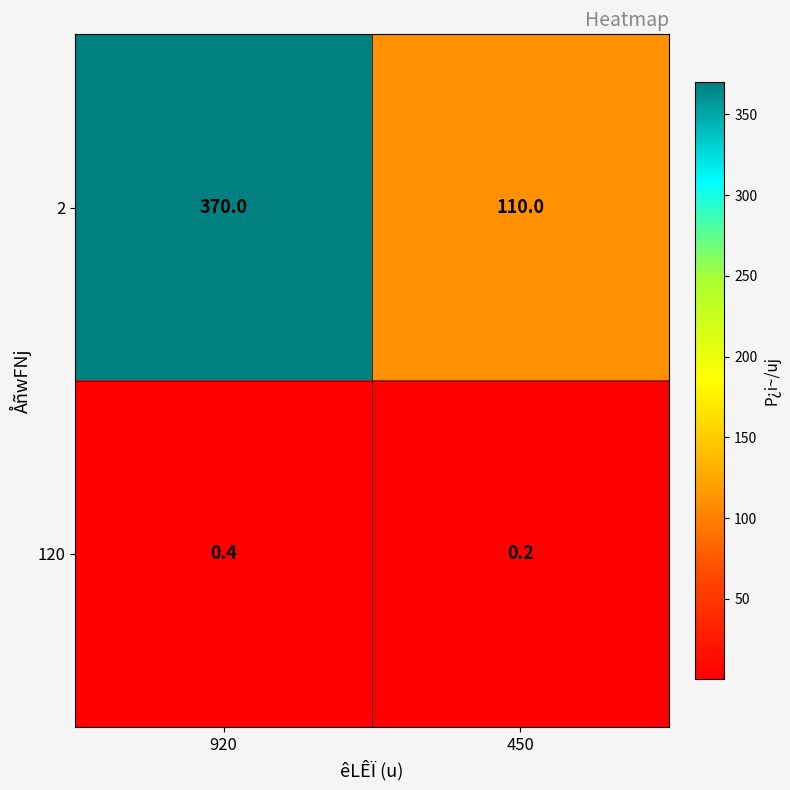

At which label is 120 closest to 0?

450